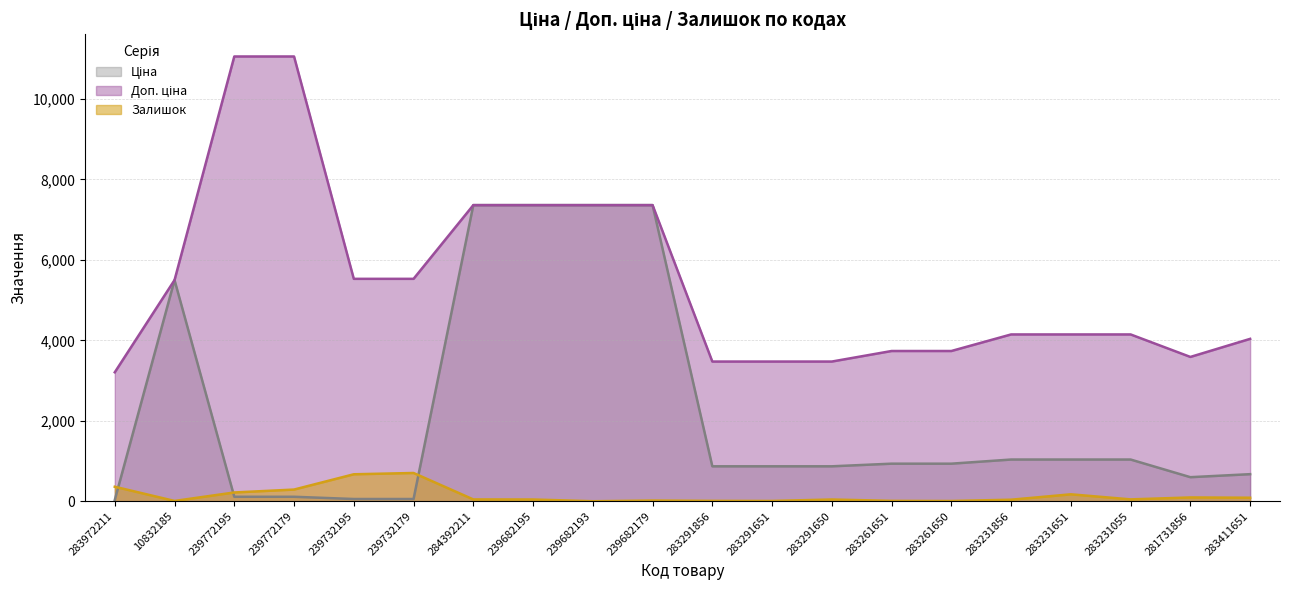

What is the lowest value of the Доп. ціна series?

3205.0